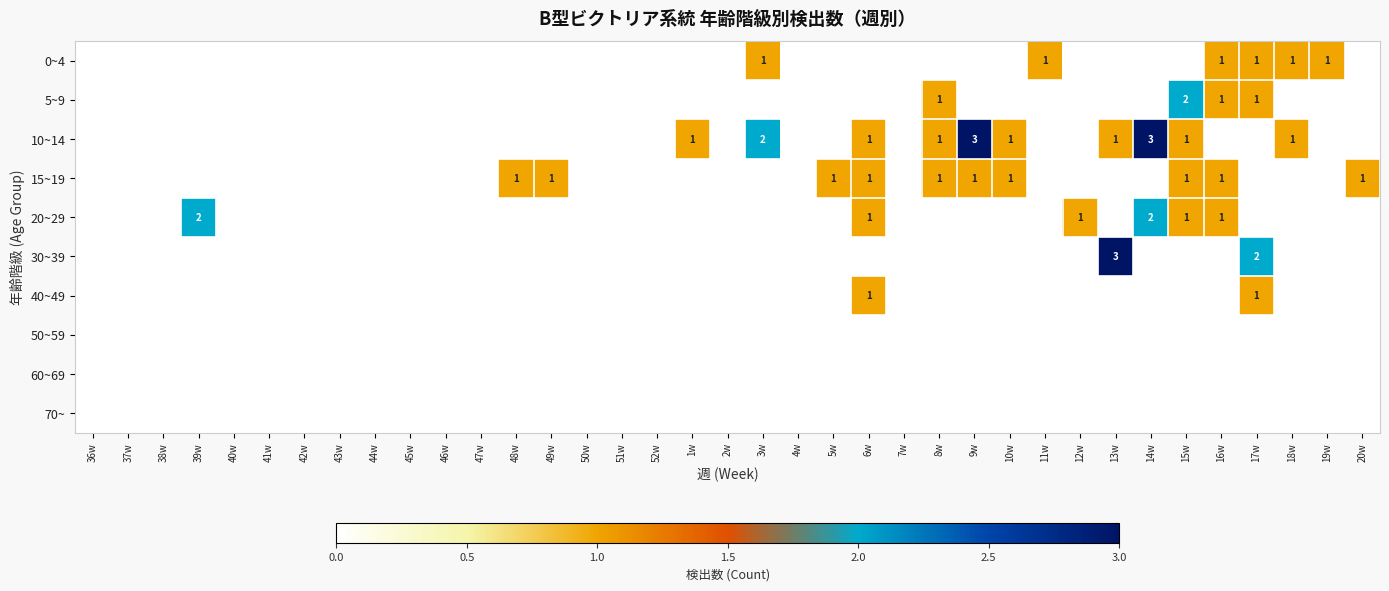

True or false: 60~69 has a value of 0 at 47w.

True